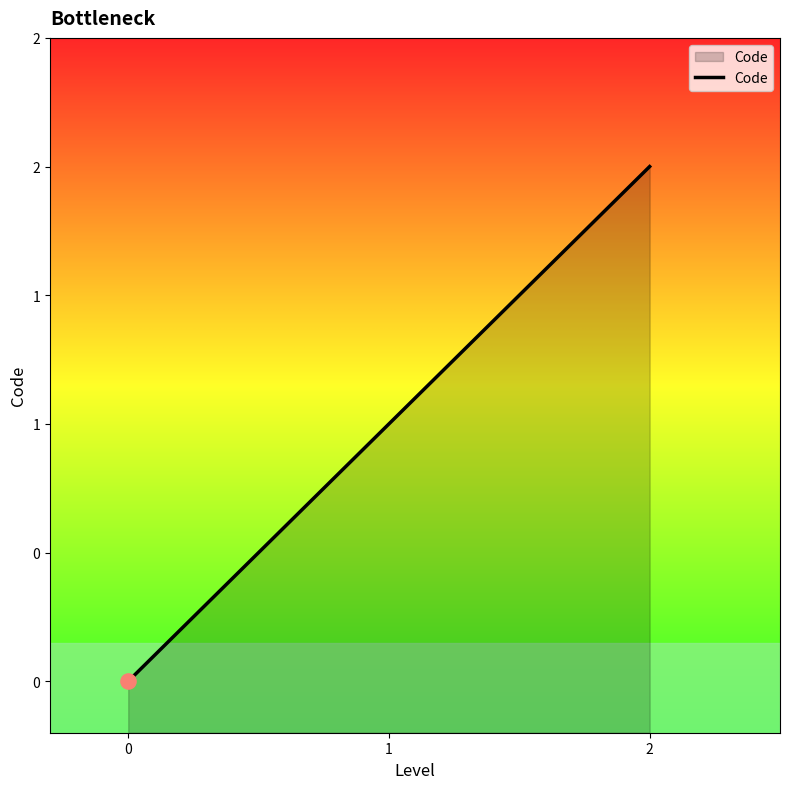

Between 1 and 2, which is larger?

2